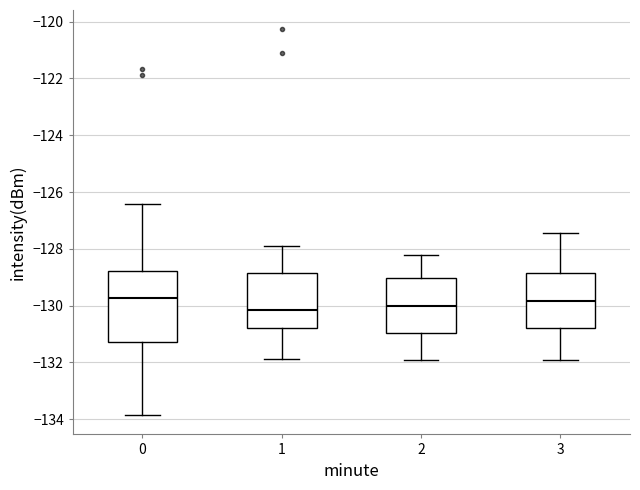

Where does the median line of the box at x = 1 sit on the y-axis? The values are not printed on the chart, so give them approximately, as read against the axis.

-130.2